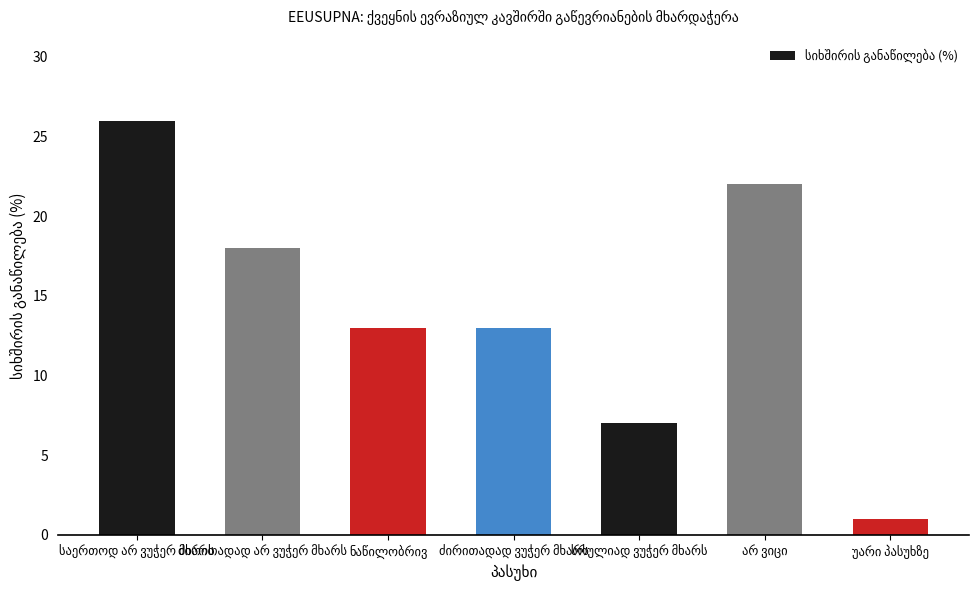

How many distinct data groups are displayed?

1